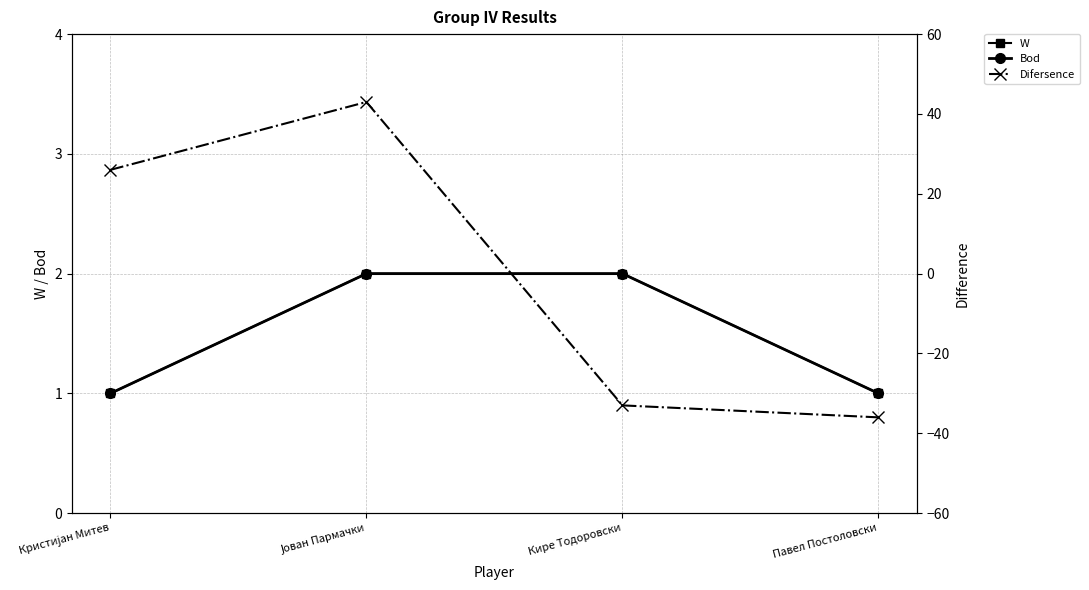

The Bod series shows 2 at Кристијан Митев. True or false?

False